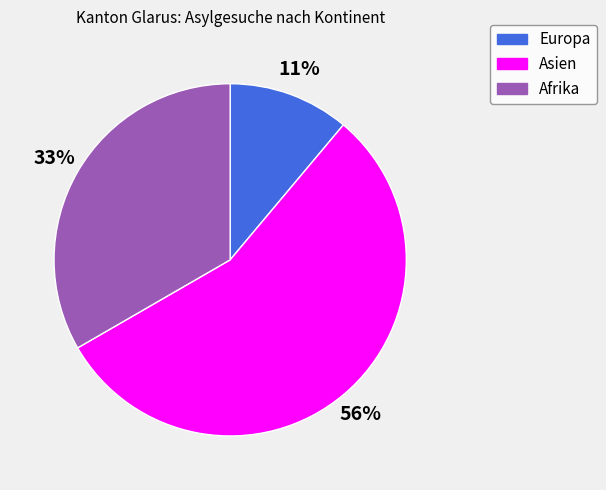

How many segments does this pie chart have?

3